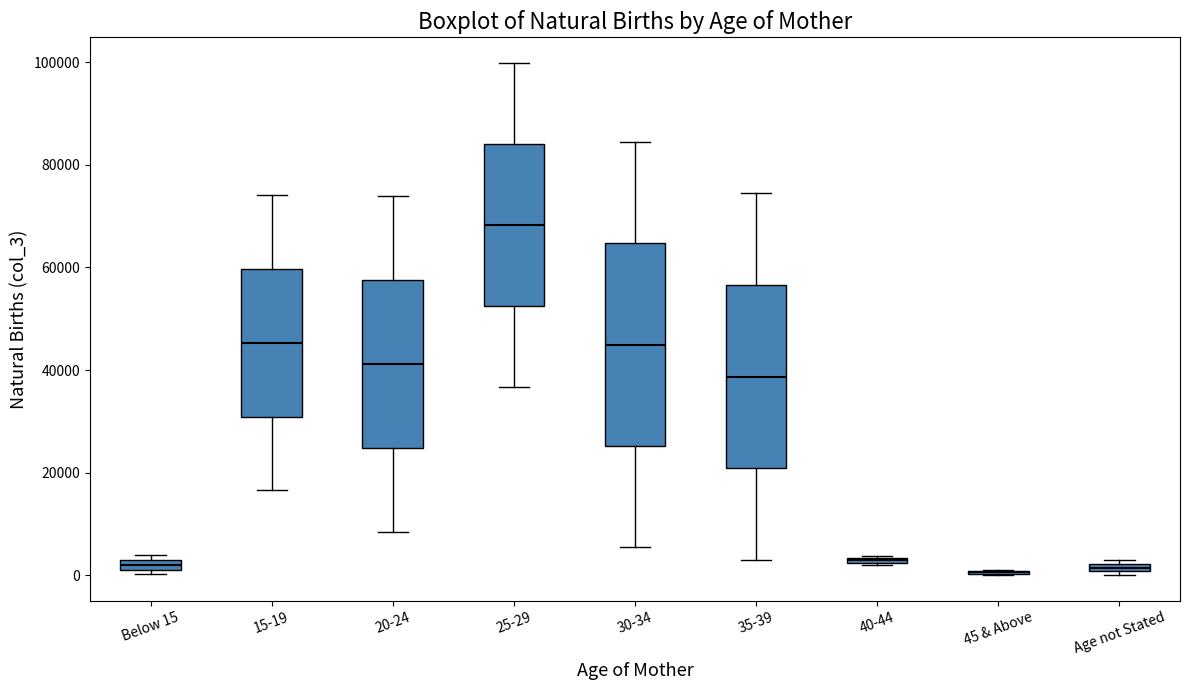

Where is the upper edge of the box for Below 15 on the y-axis? The values are not printed on the chart, so give them approximately, as read against the axis.

4000